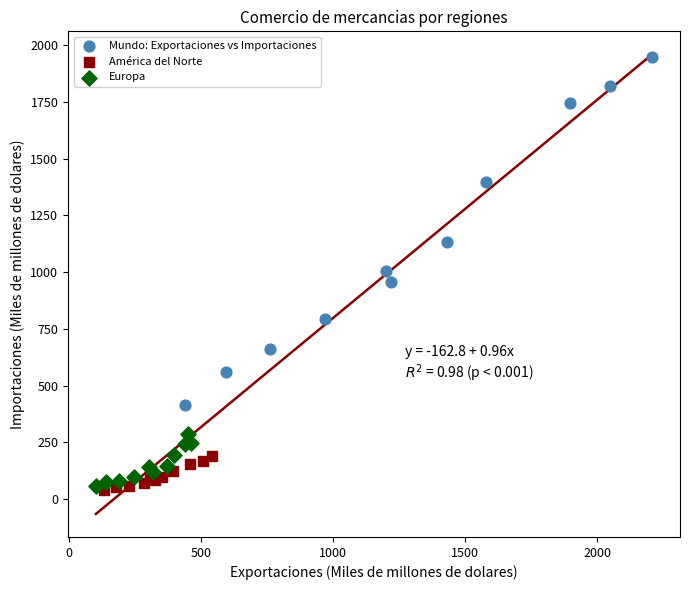

What are all the series names shown in the legend?

Mundo: Exportaciones vs Importaciones, América del Norte, Europa